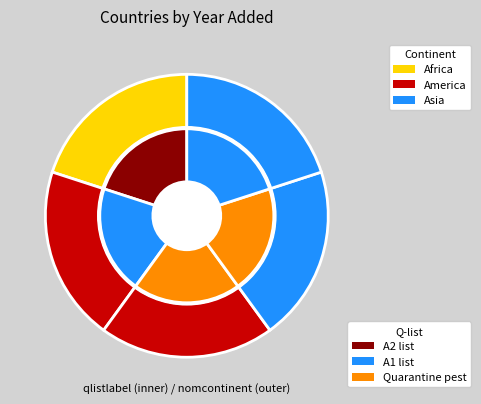

To the nearest percent, what is the average slice percentage?

20%